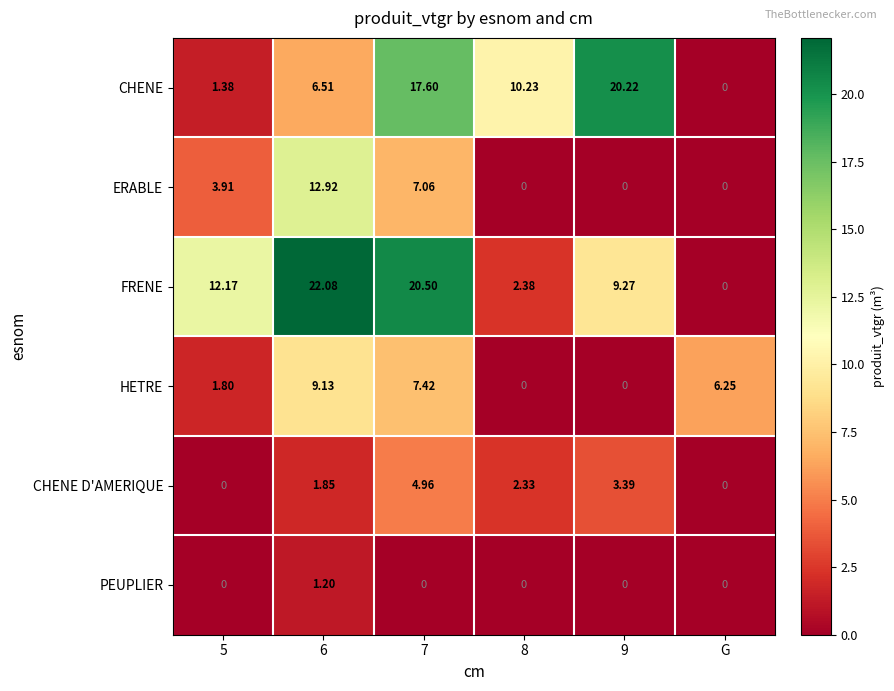

At 7, list the series in order from largest to smallest.

FRENE, CHENE, HETRE, ERABLE, CHENE D'AMERIQUE, PEUPLIER